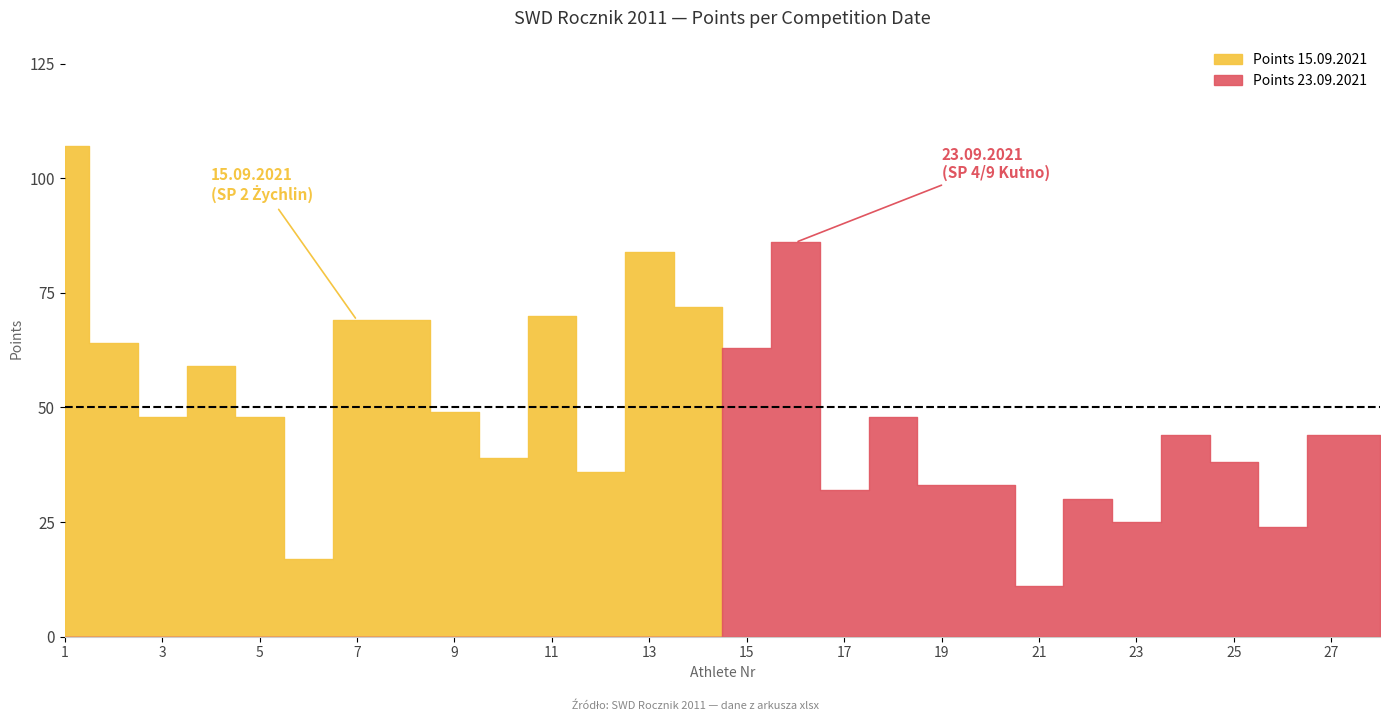

Is it true that Points 23.09.2021 equals 17 at 27?

False